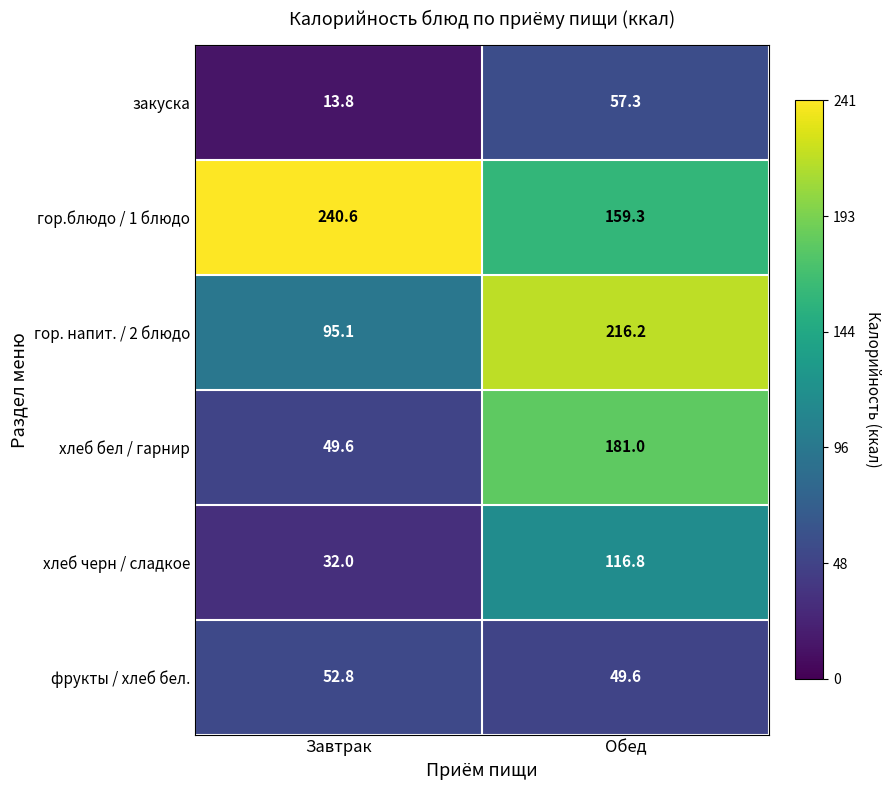

Count the number of categories in the chart.

2